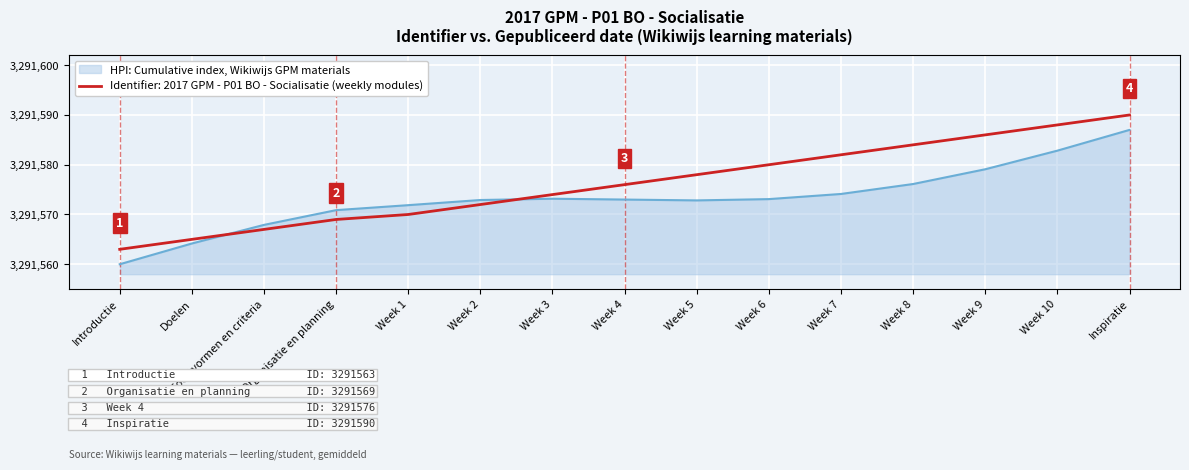

List the series in order of their overall mean, lowest first.

HPI: Cumulative index, Wikiwijs GPM materials, Identifier: 2017 GPM - P01 BO - Socialisatie (weekly modules)